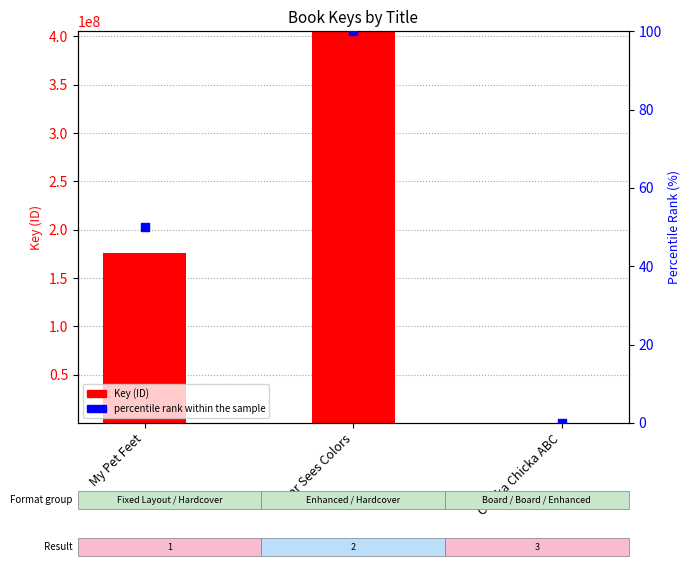

Which series contains the highest Y value?

Key